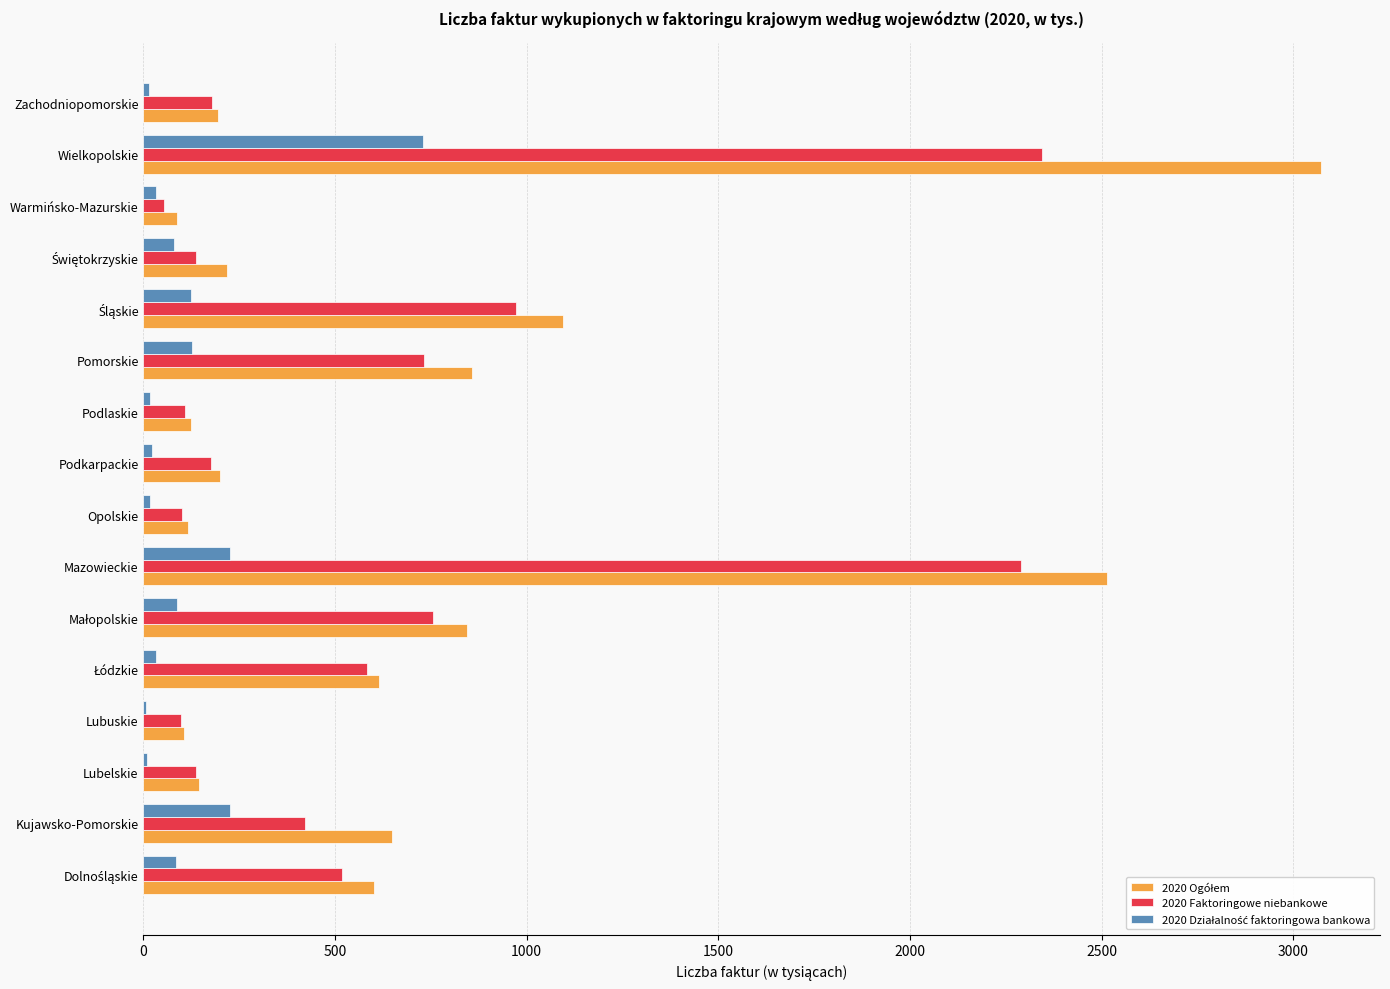

Is it true that 2020 Faktoringowe niebankowe equals 137.0 at Lubelskie?

True